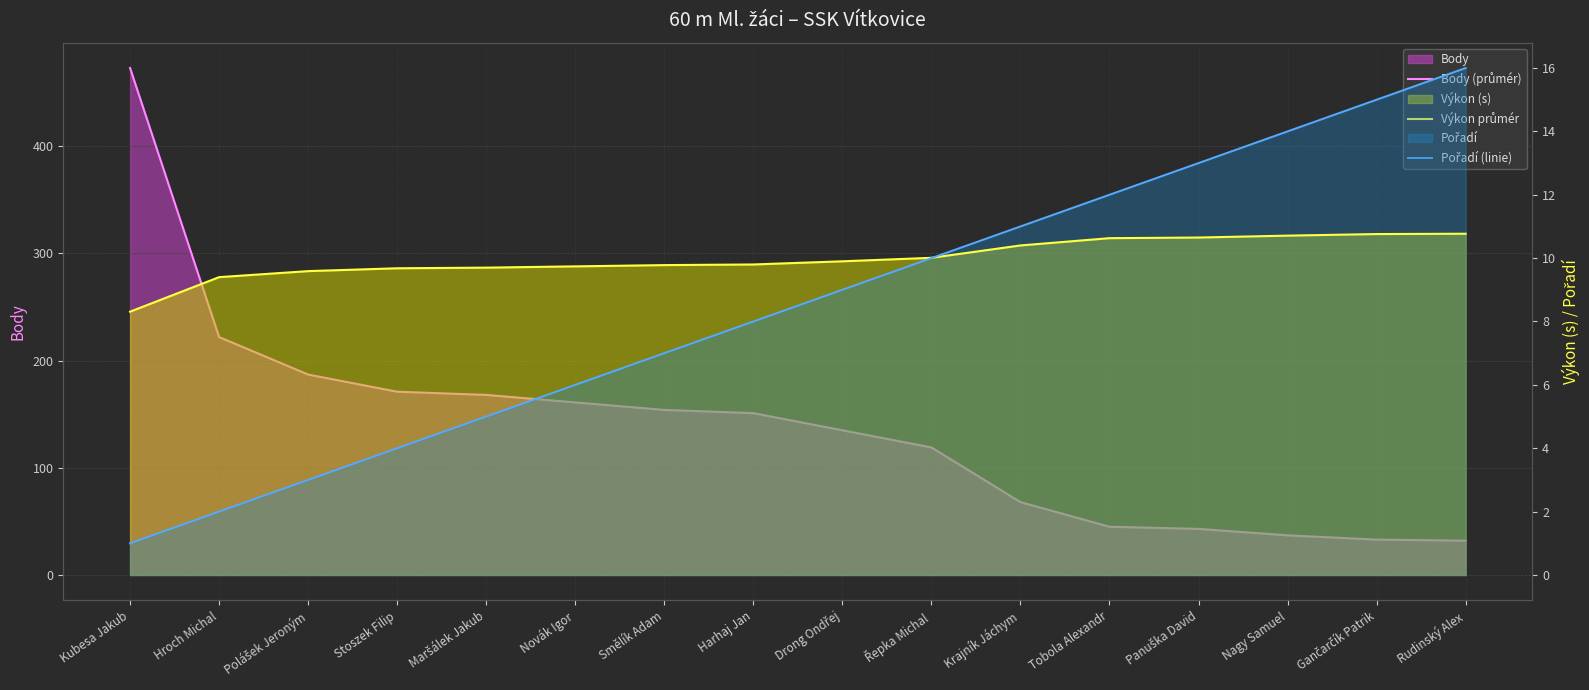

How many distinct data groups are displayed?

3